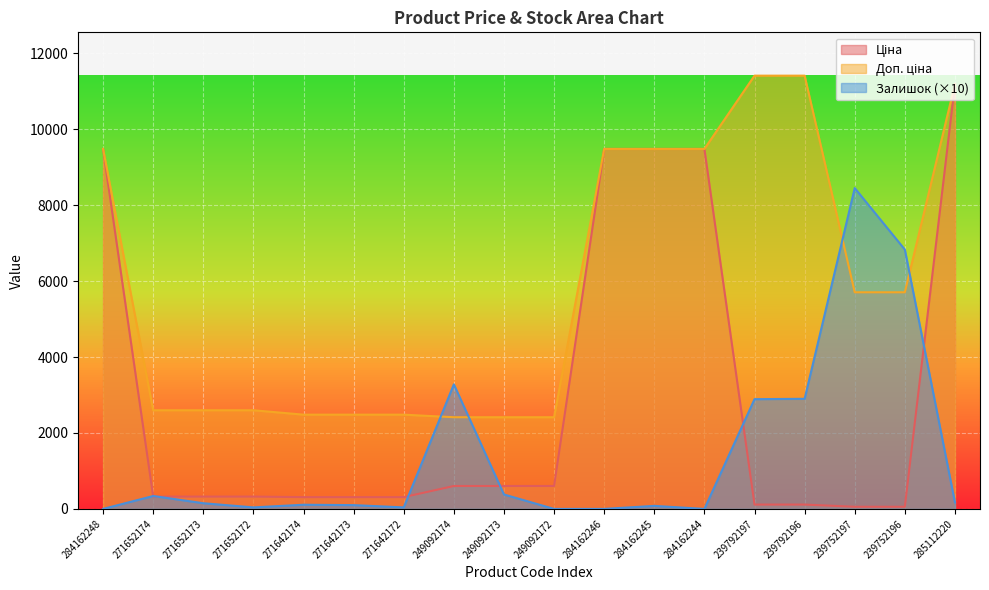

What is the difference between the Ціна values at 284162248 and 271652174?

9155.3